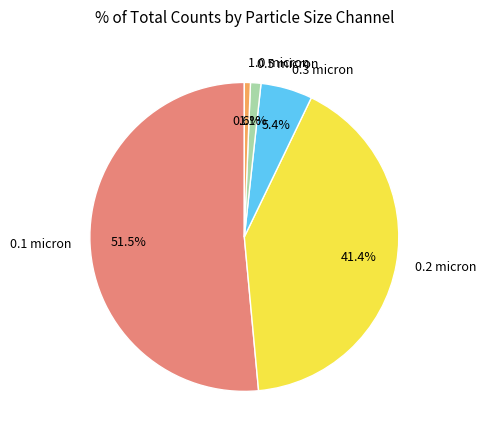

Which has a higher value, 0.1 micron or 1.0 micron?

0.1 micron